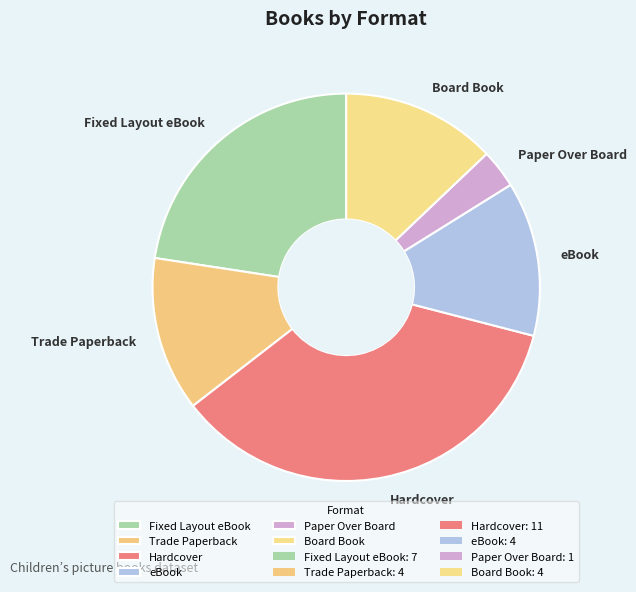

Is the sum of Trade Paperback and Hardcover greater than half?

No